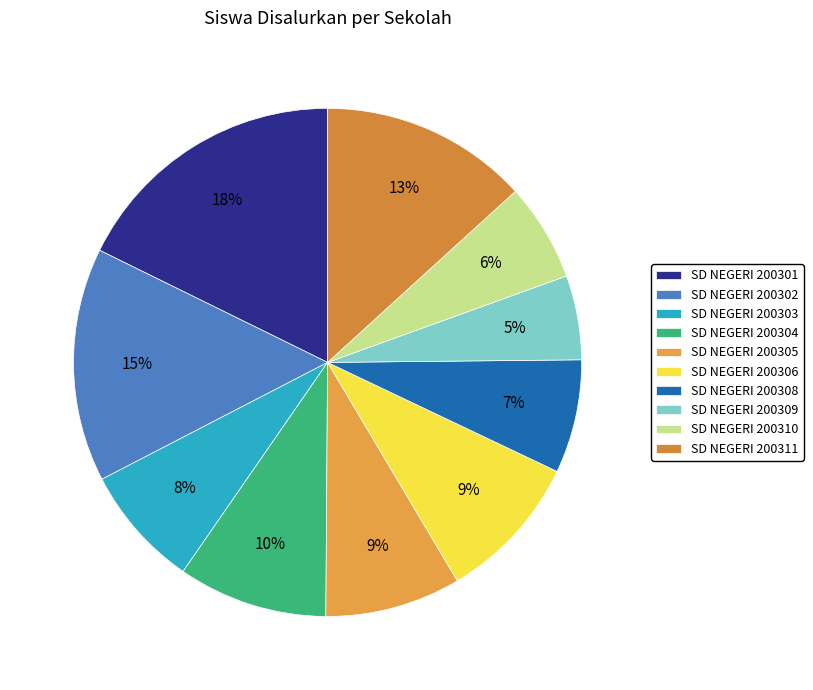

What portion of the pie excludes SD NEGERI 200303?

92.2%